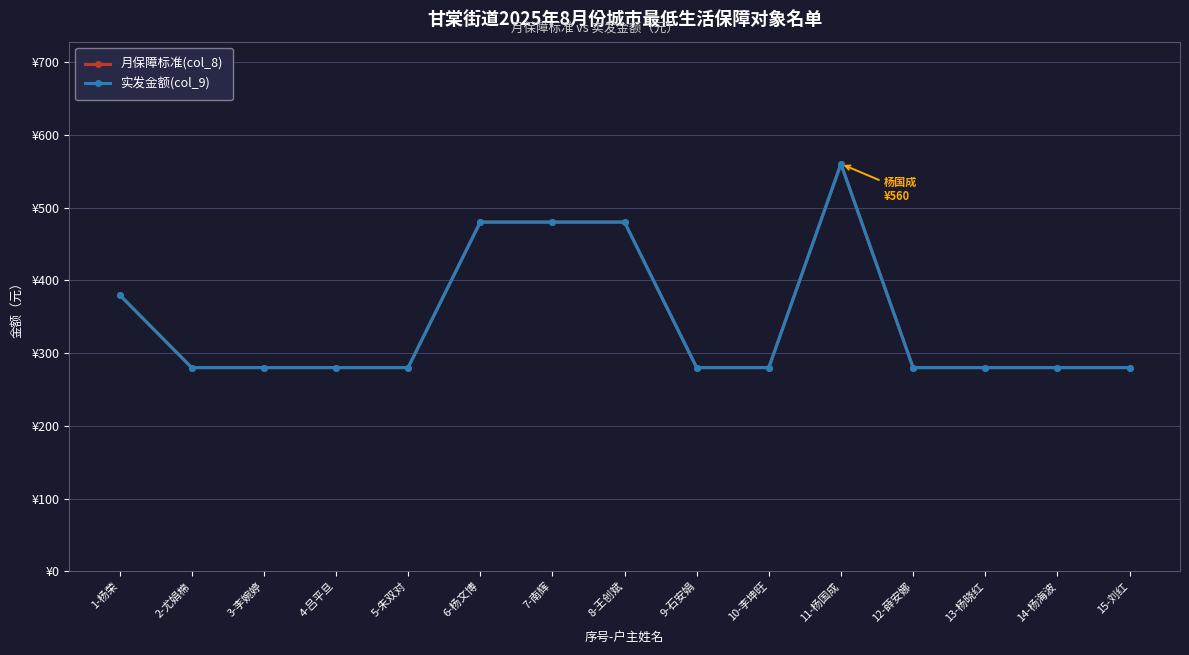

The value of 实发金额(col_9) at 1-杨荣 is 380. True or false?

True